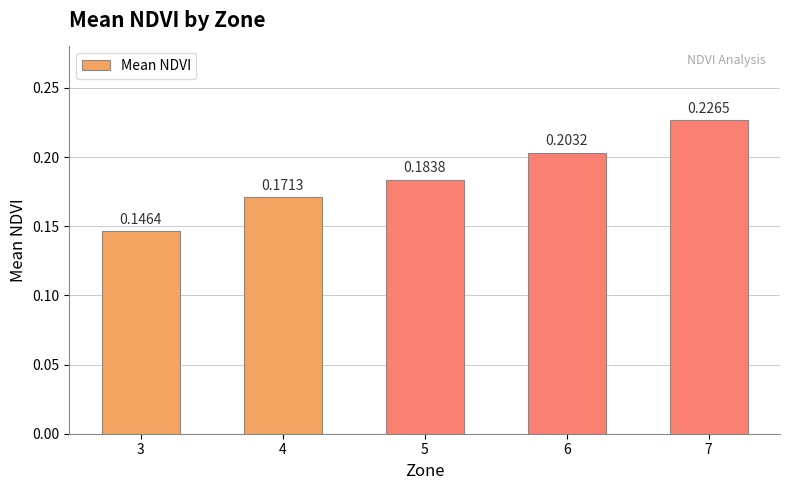

Which category has the lowest value across all series?

3